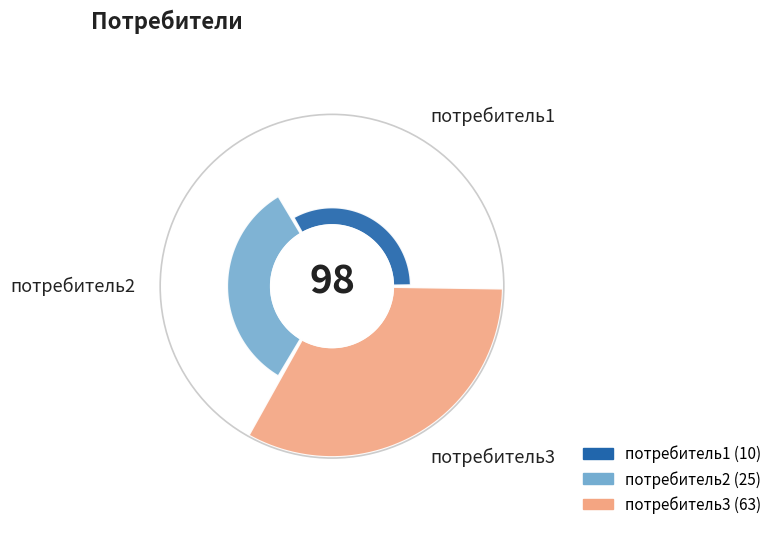

Which slice is the smallest?

потребитель1